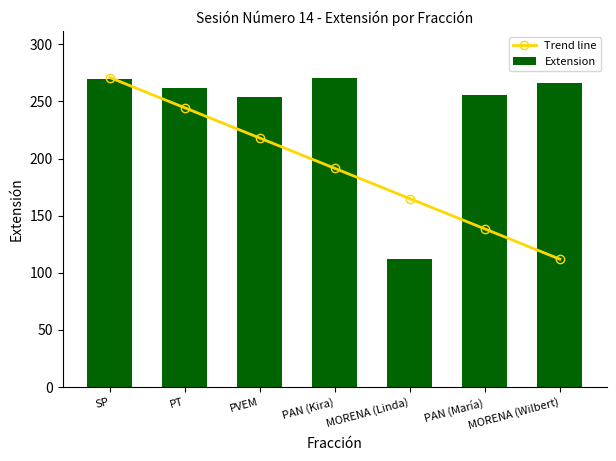

How many distinct data groups are displayed?

2